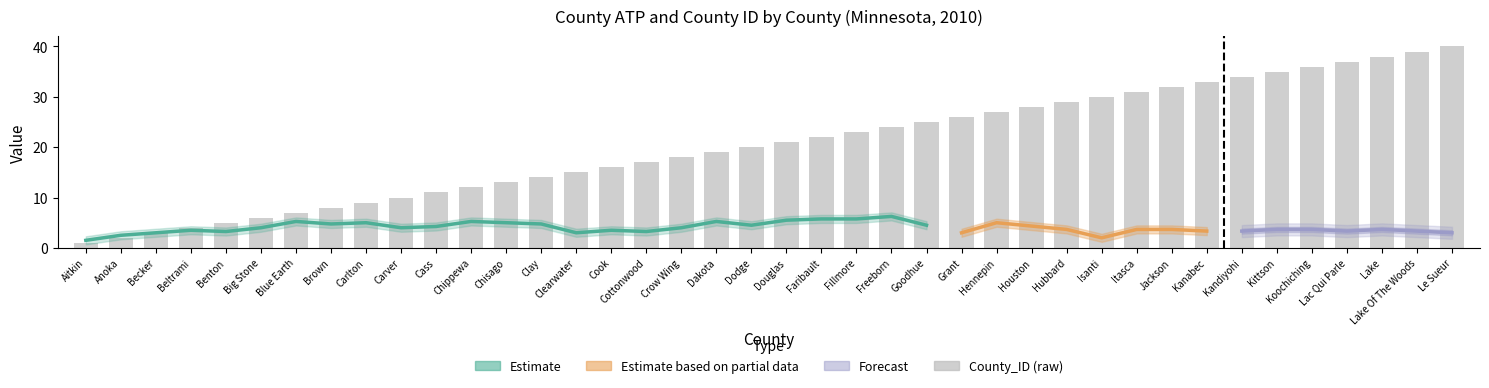

The value at Grant is 12. True or false?

False